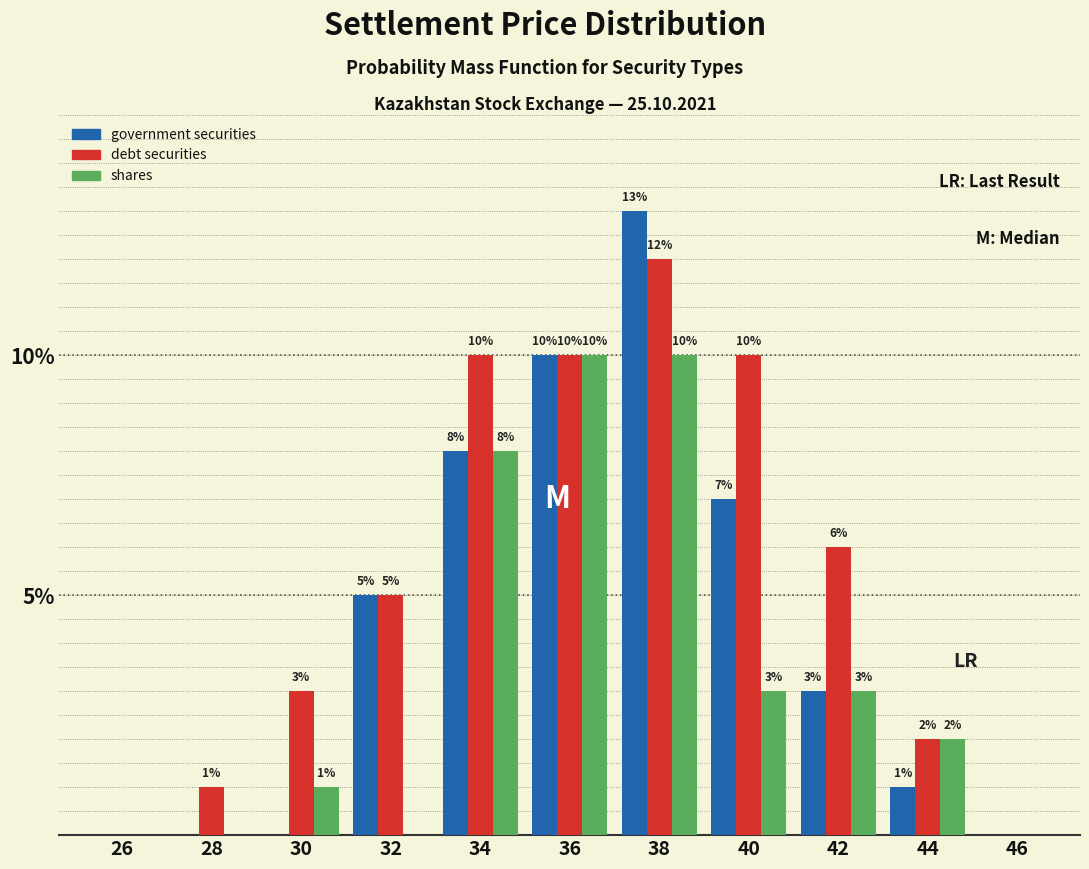

Reading left to right, list all the values displayed in this chart.

government securities: 26=0	28=0	30=0	32=5	34=8	36=10	38=13	40=7	42=3	44=1	46=0
debt securities: 26=0	28=1	30=3	32=5	34=10	36=10	38=12	40=10	42=6	44=2	46=0
shares: 26=0	28=0	30=1	32=0	34=8	36=10	38=10	40=3	42=3	44=2	46=0